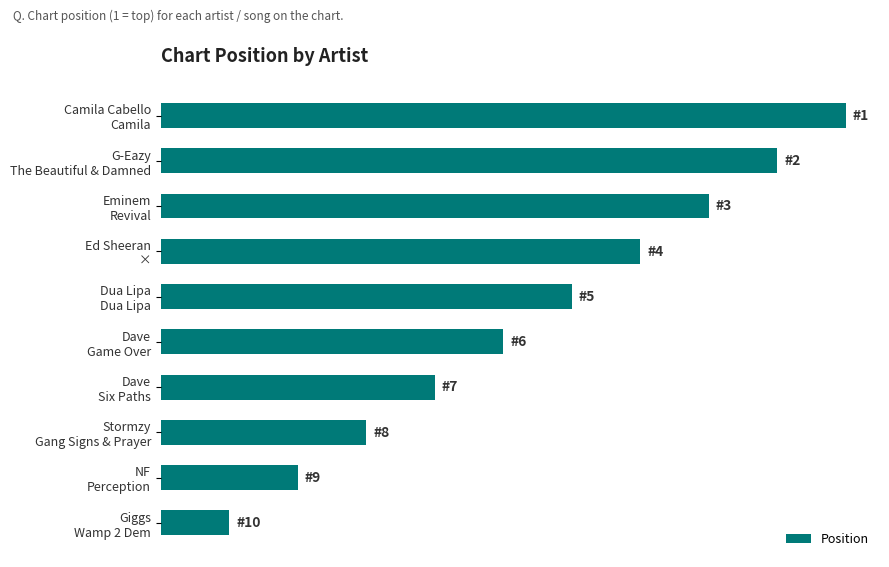

What is the sum of all values?

55